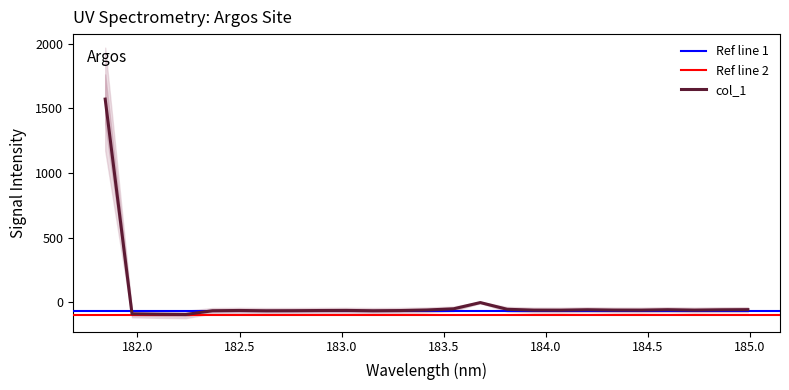

What is the maximum value for col_1?

1572.0